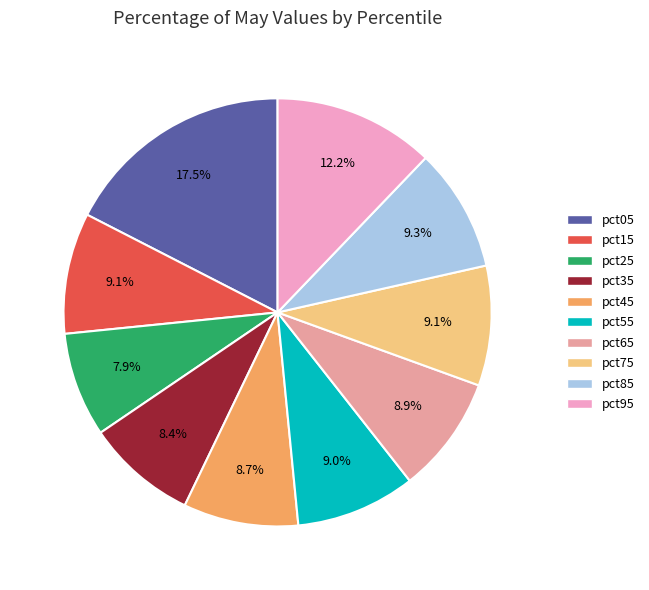

Does pct65 represent more than half of the total?

No